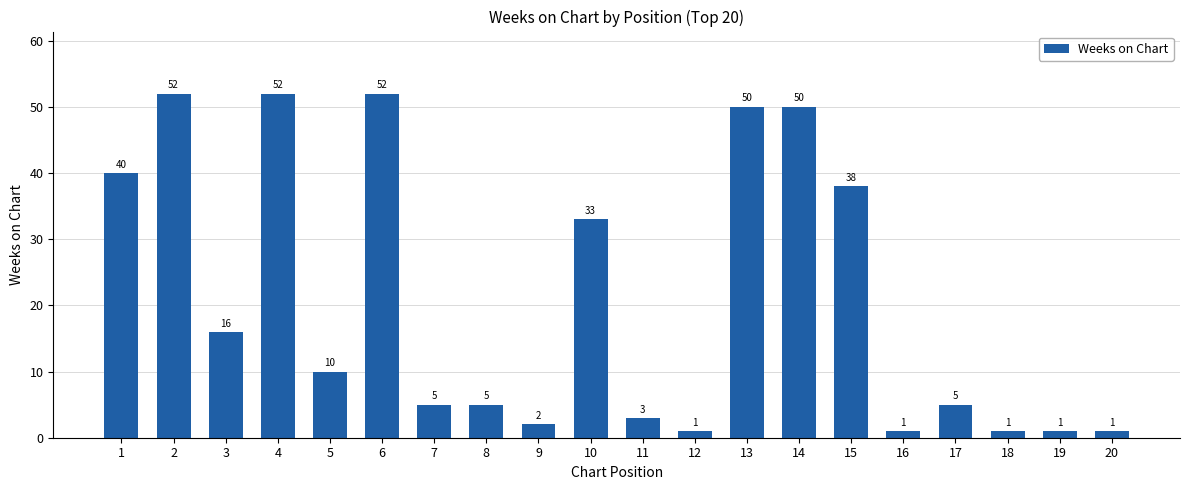

True or false: the data shows 0 at 9.

False